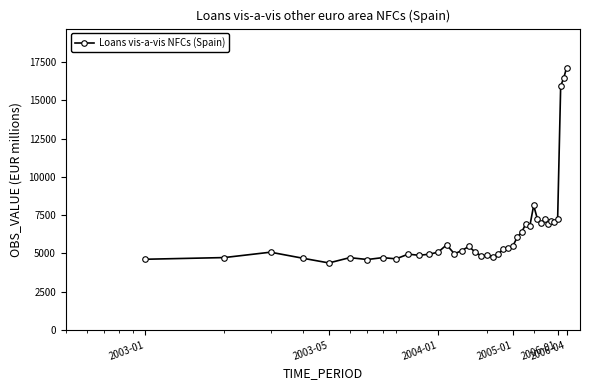

What is the maximum value shown in the chart?

17130